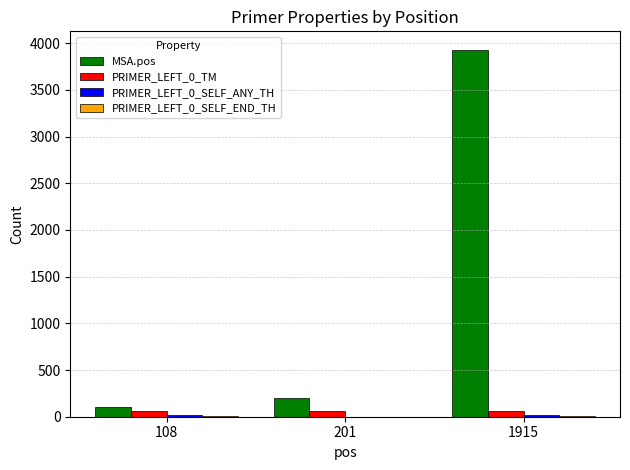

At which category is the sum across all series the highest?

1915